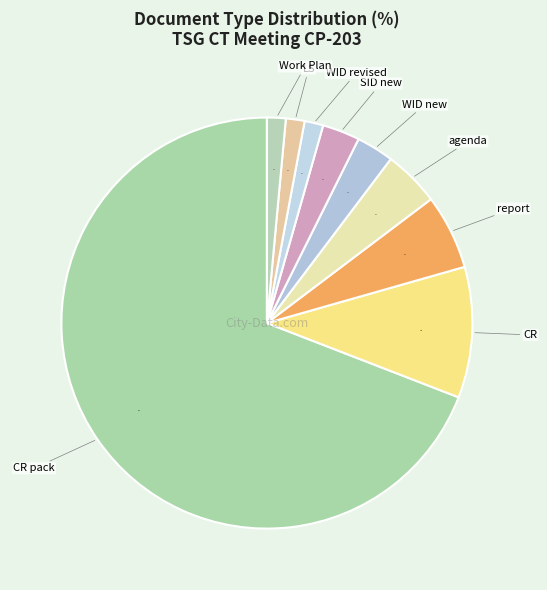

Which category has the biggest portion of the pie?

CR pack